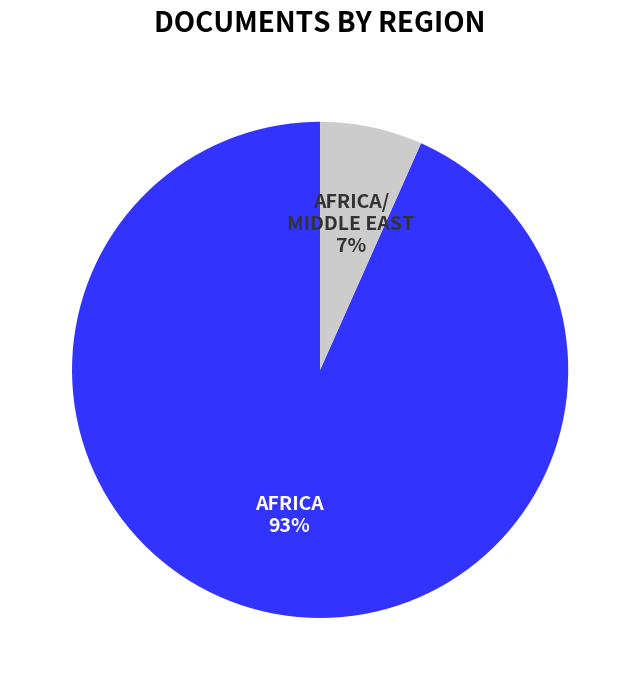

To the nearest percent, what is the average slice percentage?

50%